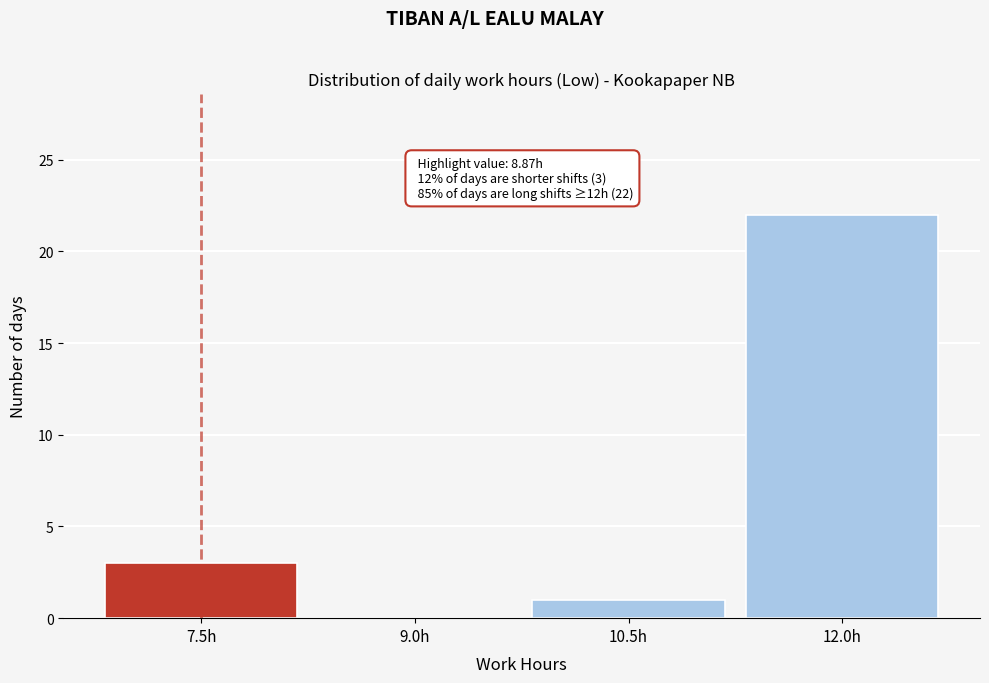

Reading right to left, extract all data points from this chart.

12.0h=22	10.5h=1	9.0h=0	7.5h=3